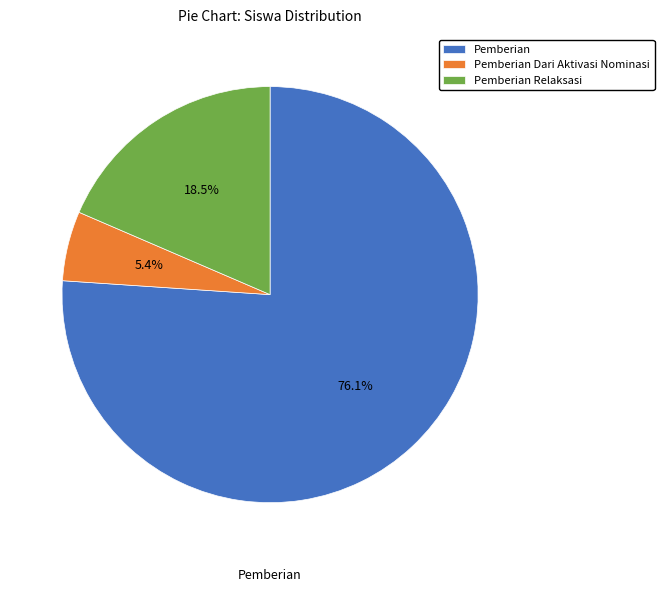

Is there a majority slice in this chart?

Yes